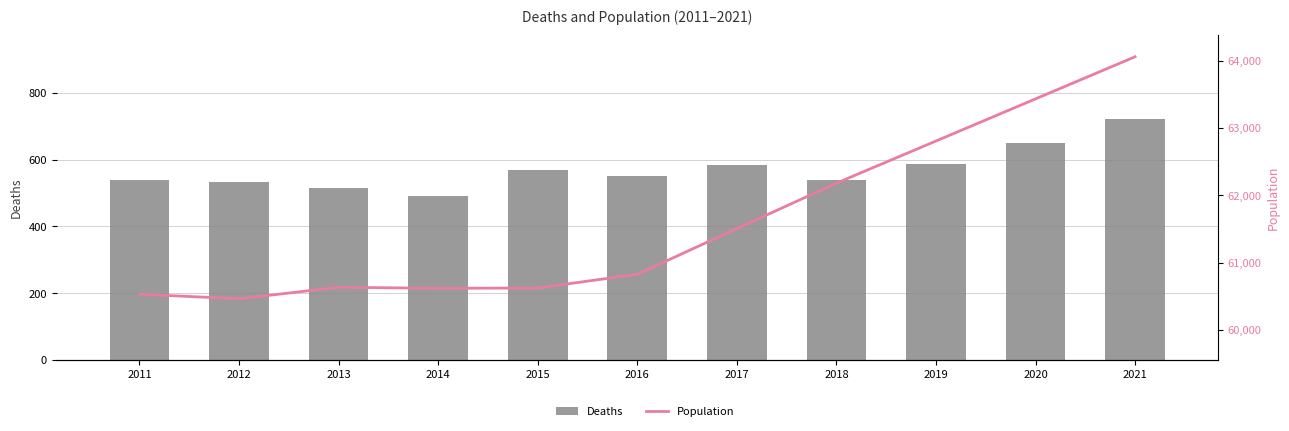

List the labels in order of Deaths value, smallest first.

2014, 2013, 2012, 2011, 2018, 2016, 2015, 2017, 2019, 2020, 2021